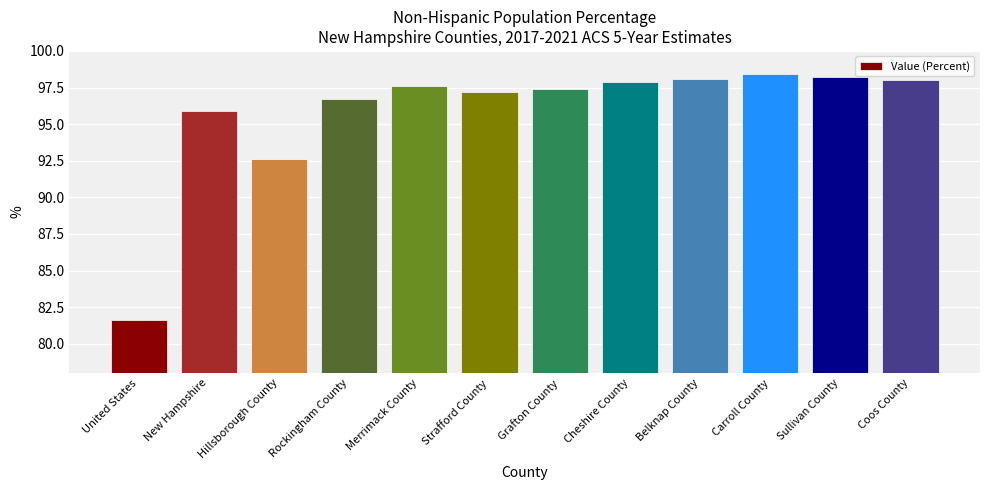

What is the greatest value displayed?

98.4